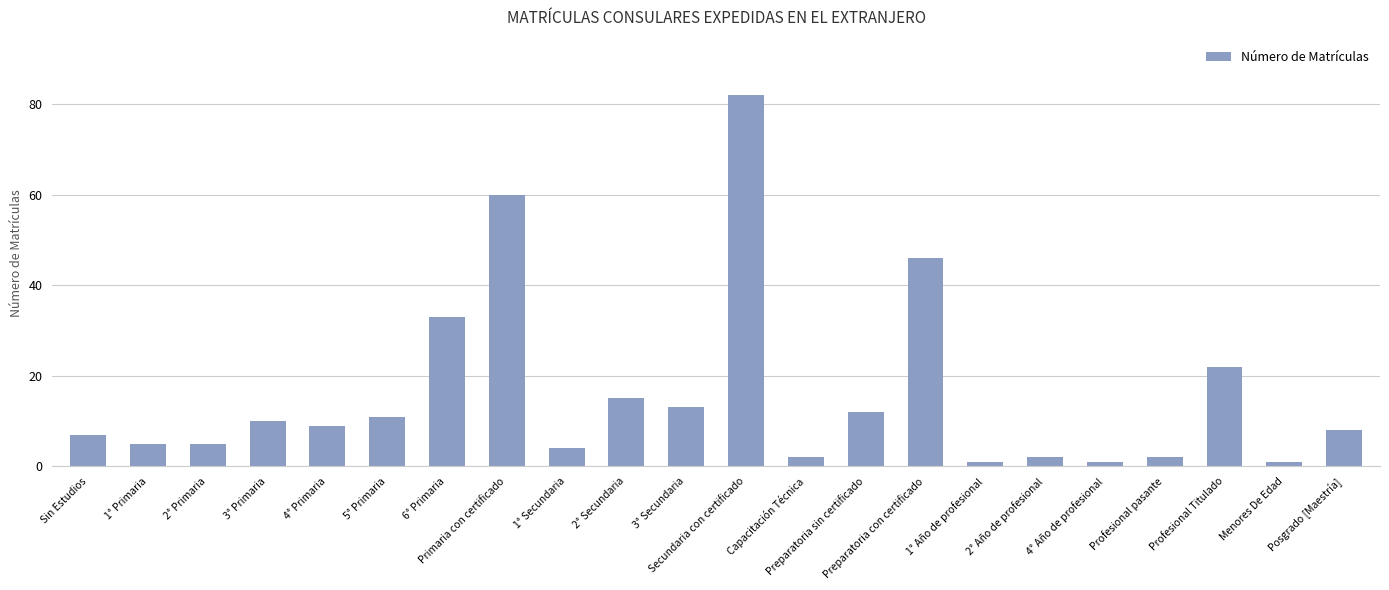

Is it true that the value at Posgrado [Maestría] is 8?

True